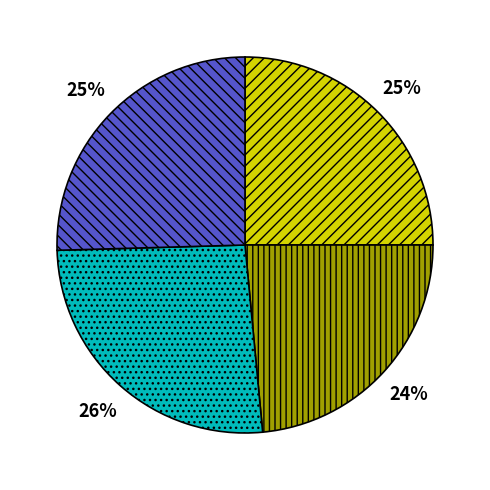

Is there any slice that represents more than half of the pie?

No